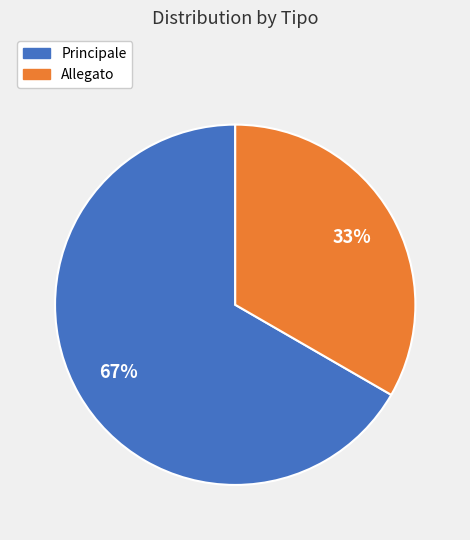

Does Principale account for over 50% of the chart?

Yes